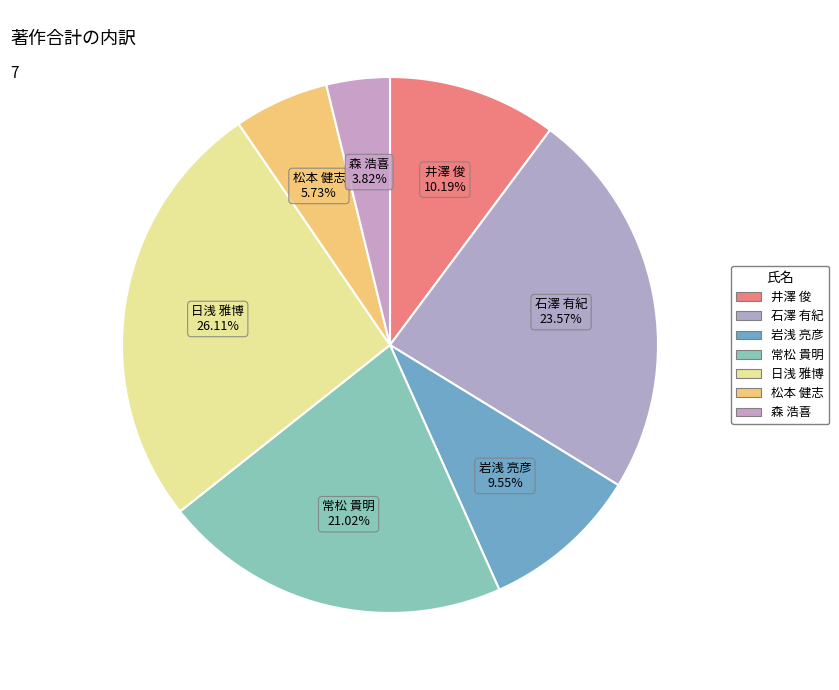

Is there a majority slice in this chart?

No